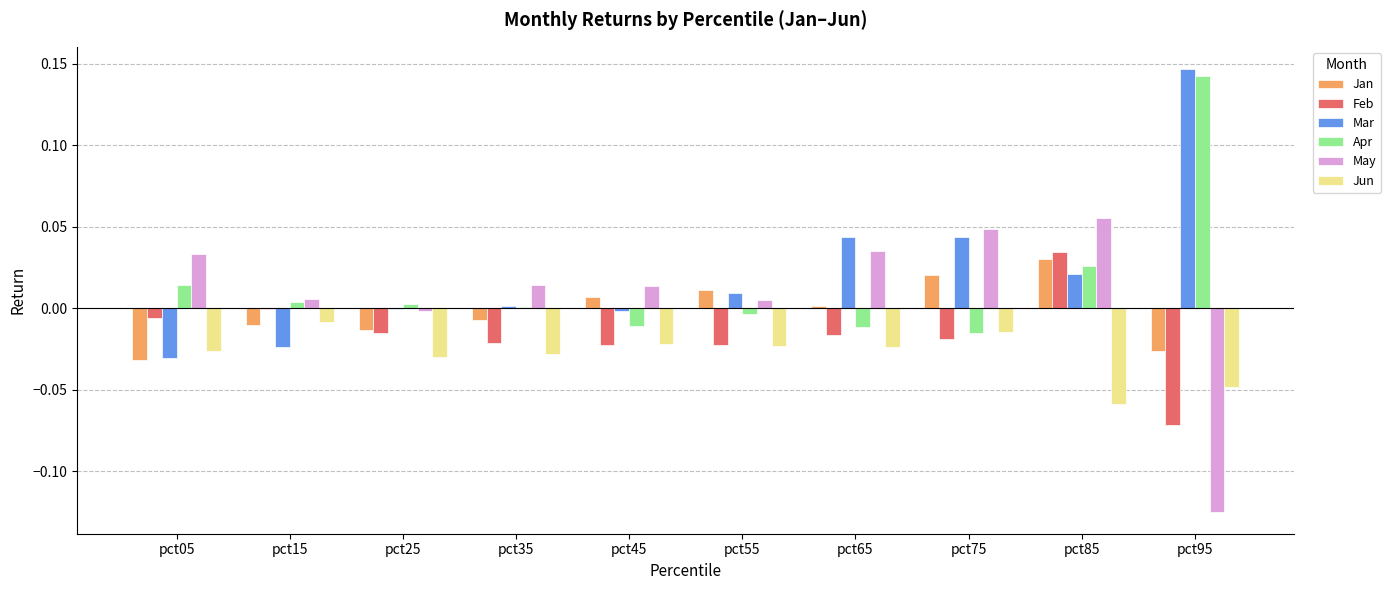

At which category does the chart reach its peak across all series?

pct95